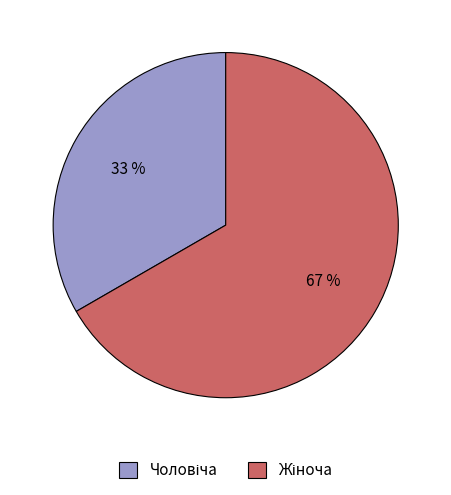

To the nearest percent, what is the average slice percentage?

50%